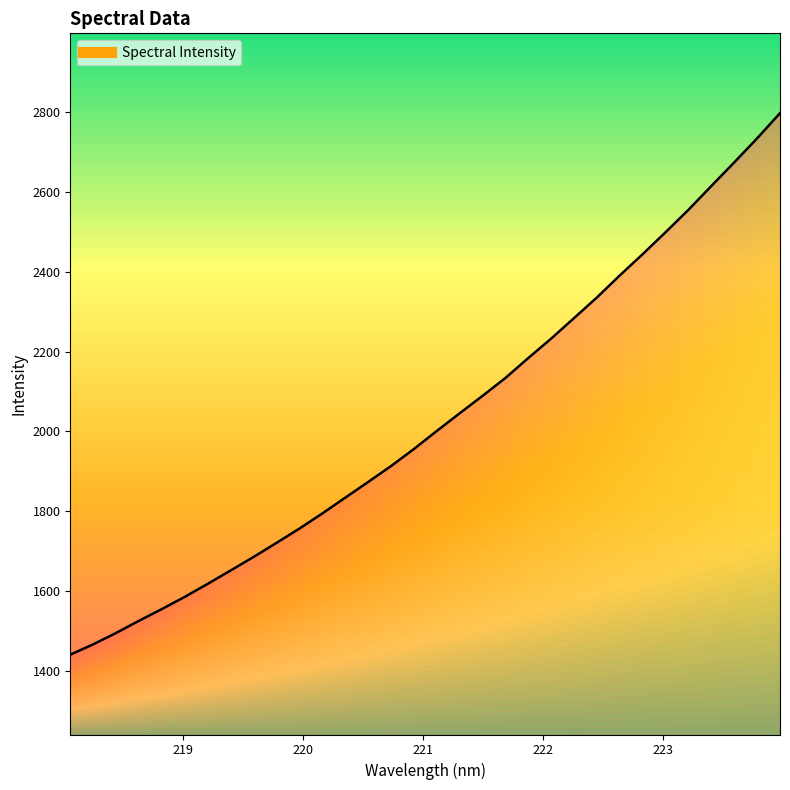

Which category has the lowest value across all series?

218.0596